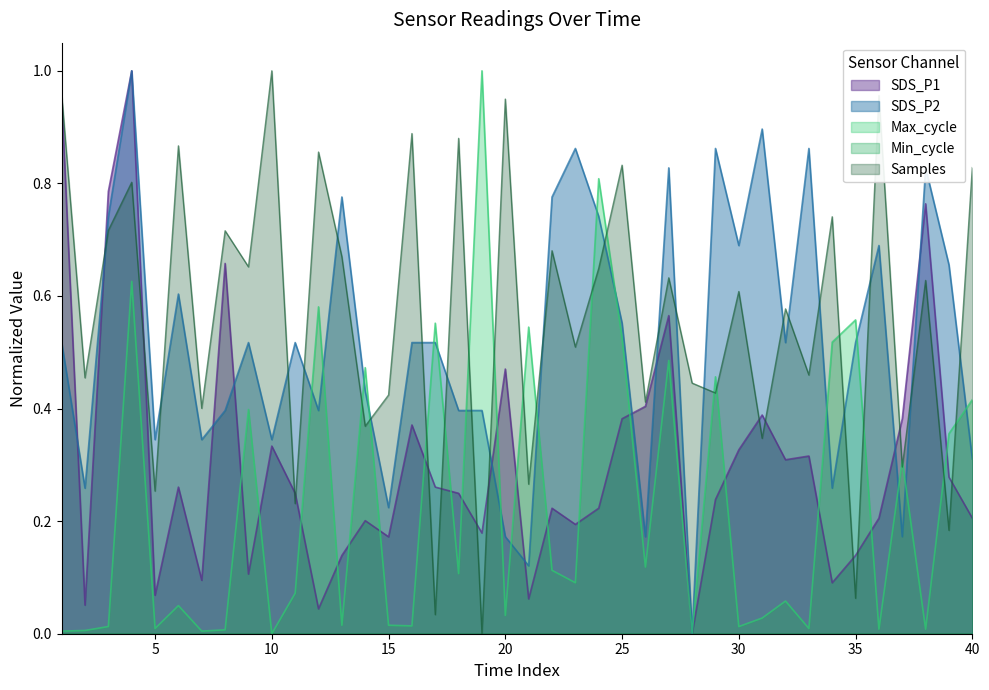

Which series has the largest total across all categories?

Samples